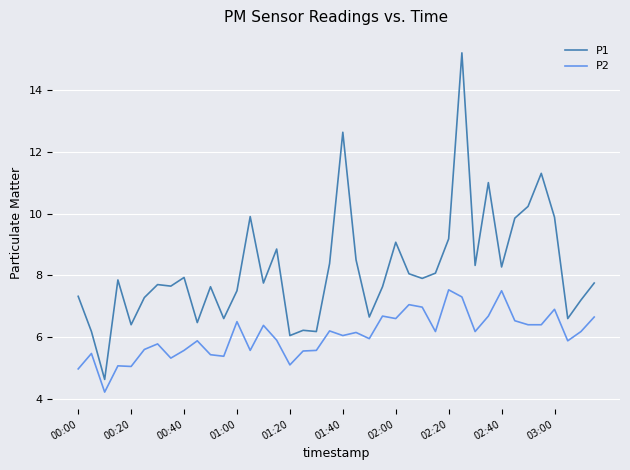

True or false: P2 and P1 cross at least once.

False